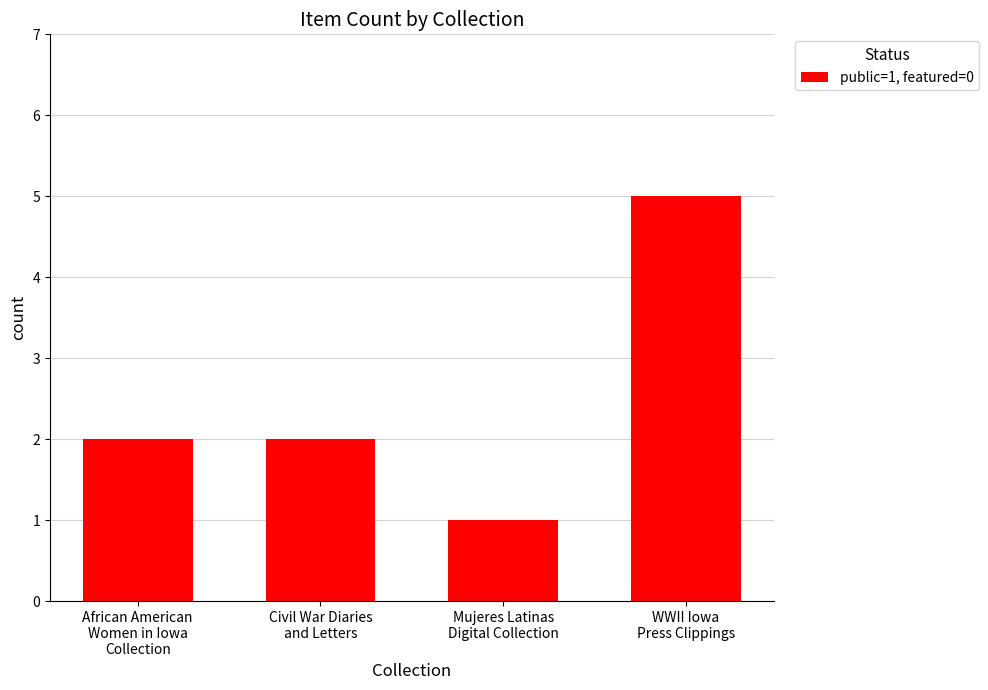

What is the label of the 2nd bar from the left?

Civil War Diaries
and Letters